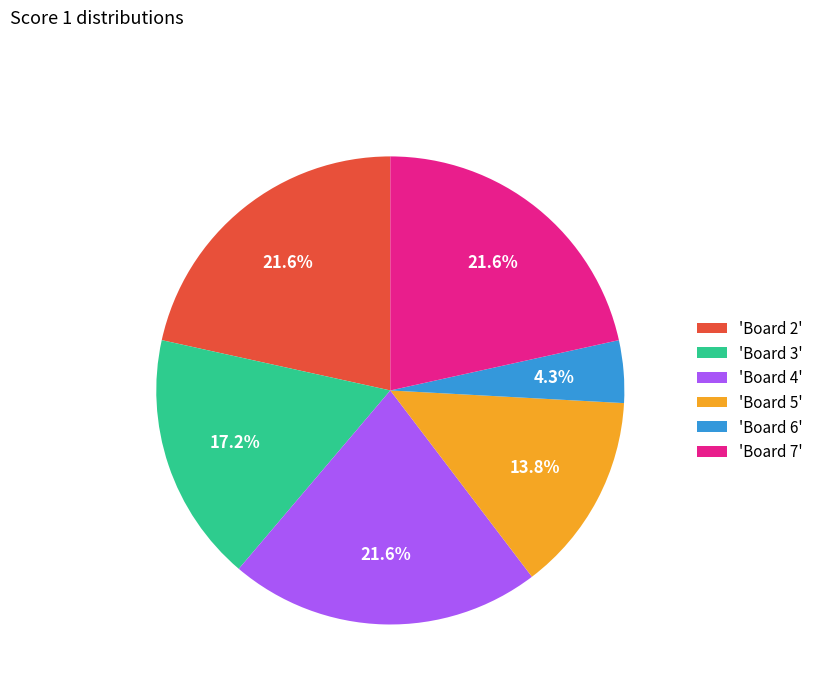

Is there a majority slice in this chart?

No